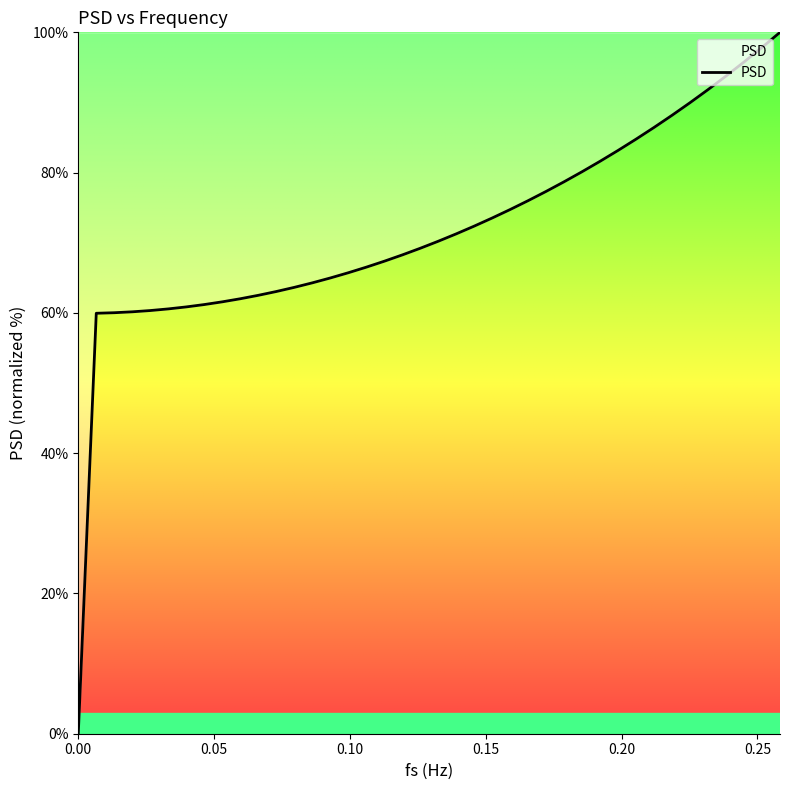

What is the difference between the maximum and minimum values?

100.0